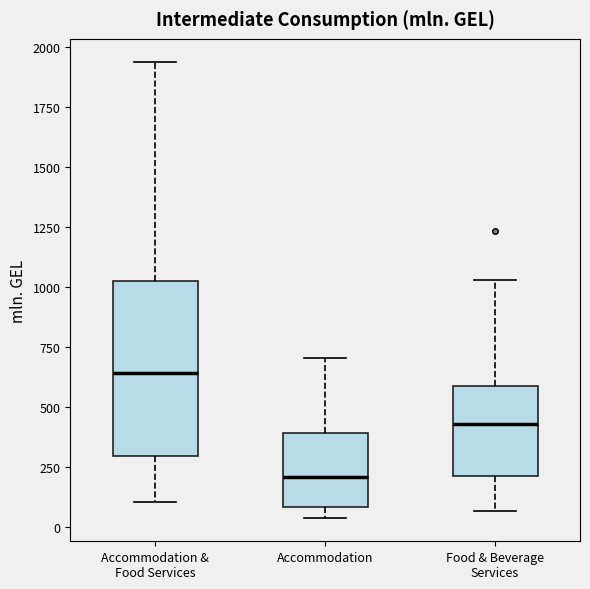

Which box is the tallest, from its lower edge to its upper edge?

Accommodation & Food Services